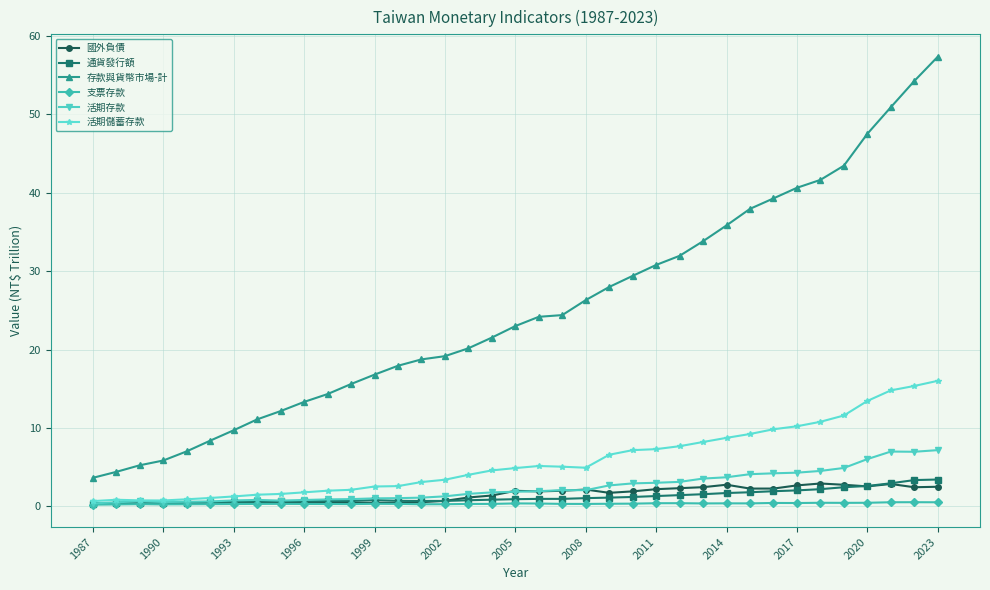

True or false: 支票存款 has more than 0 interior local peaks.

True